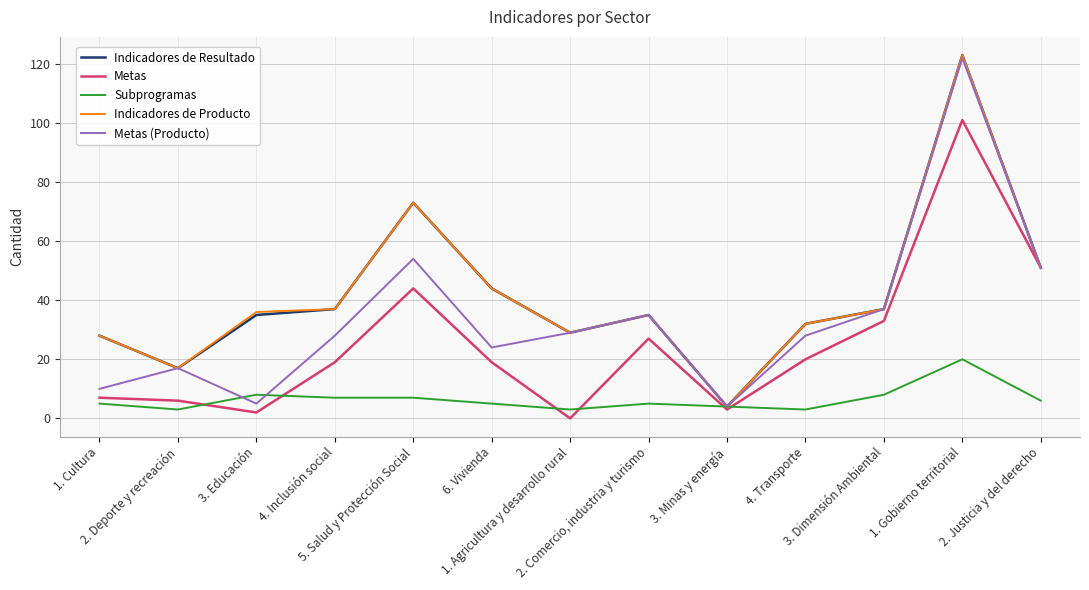

What is the highest value of the Metas series?

101